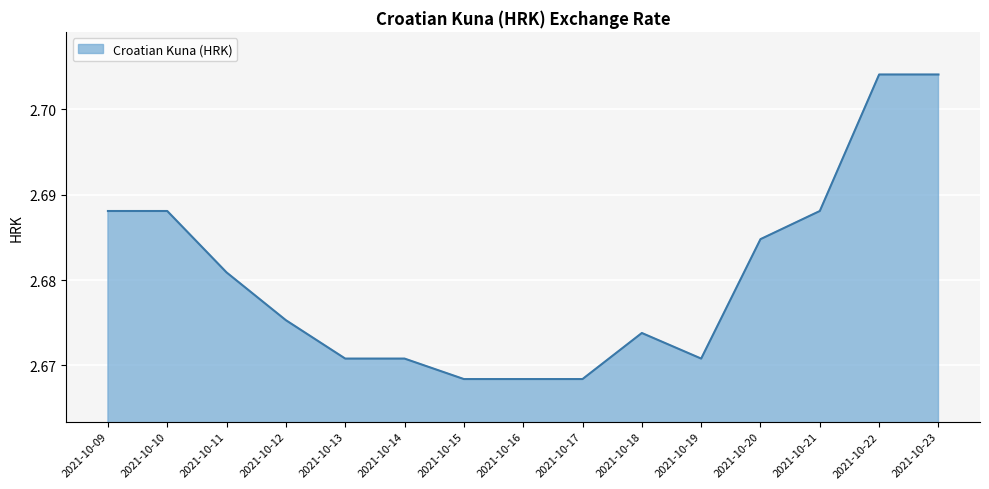

Between 2021-10-20 and 2021-10-15, which is larger?

2021-10-20